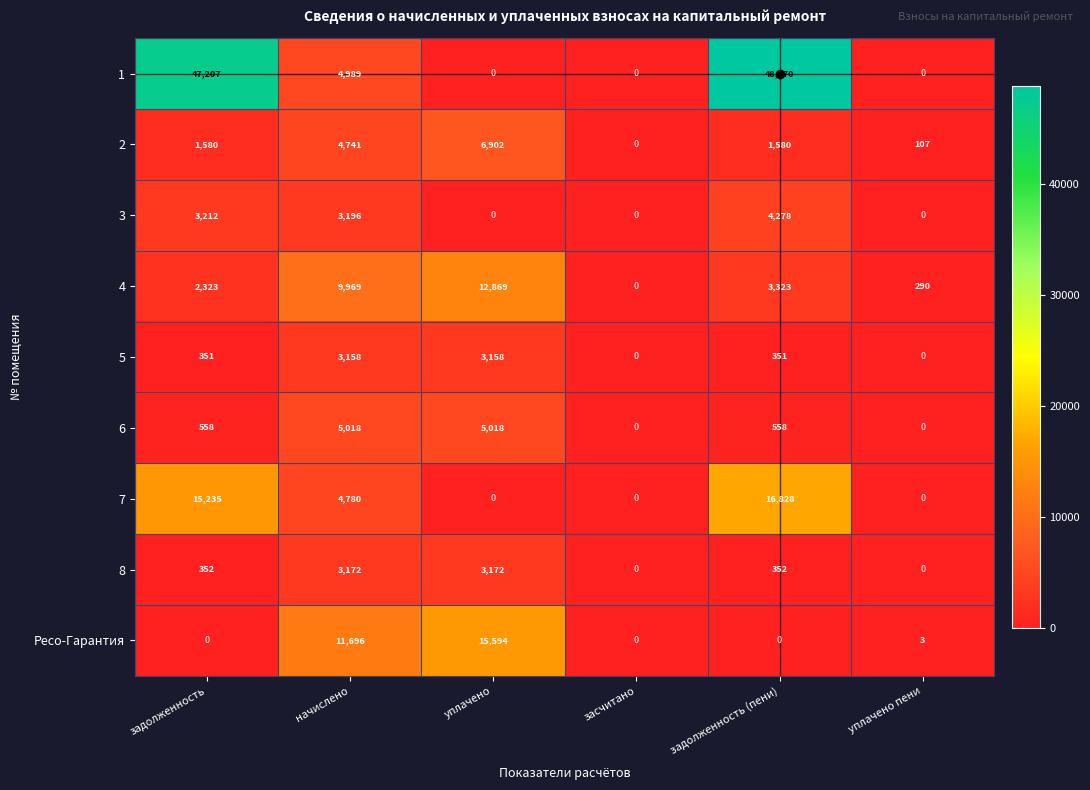

What is the greatest value displayed?

48870